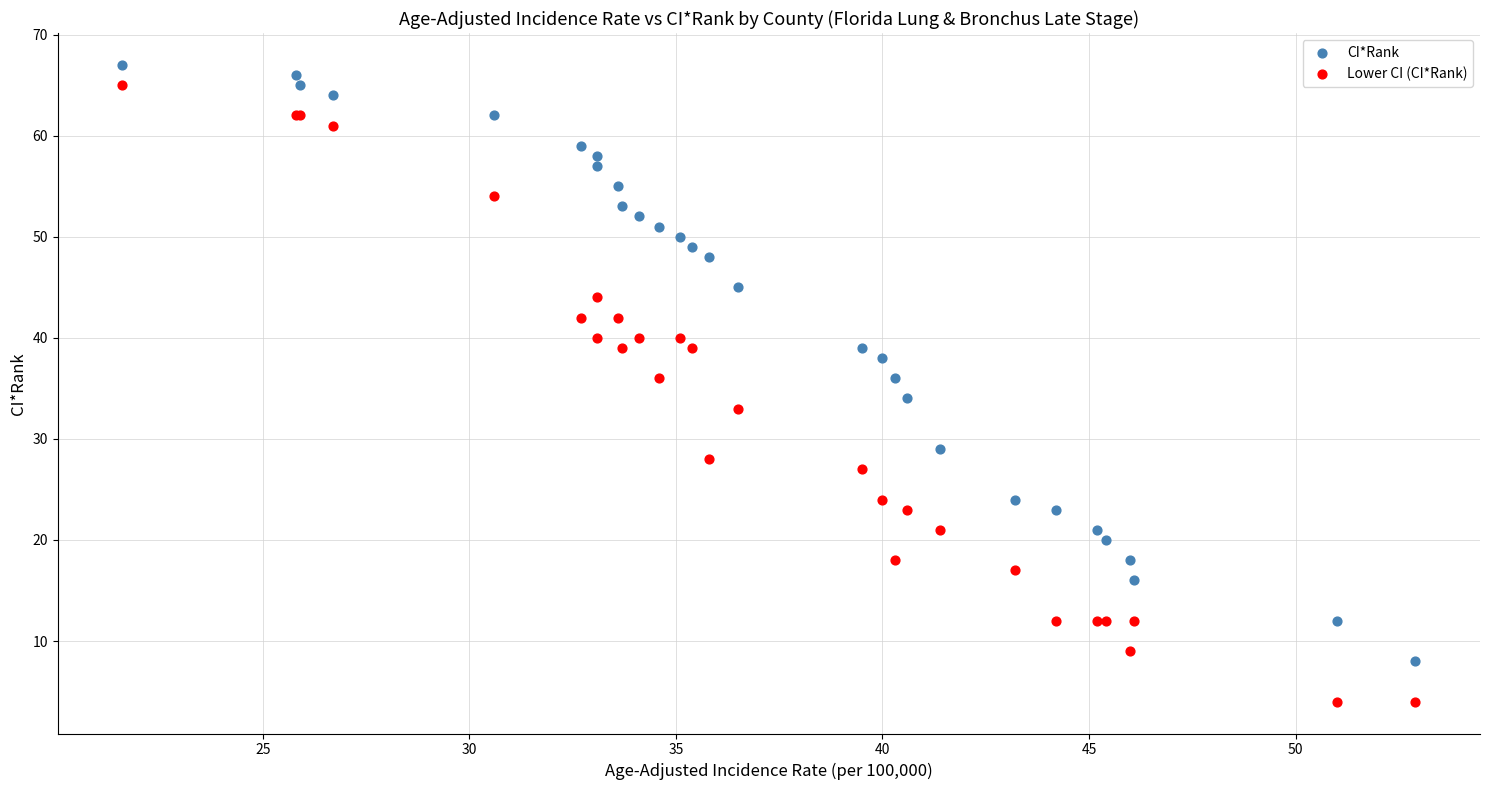

Which series reaches the minimum Y coordinate?

Lower CI (CI*Rank)